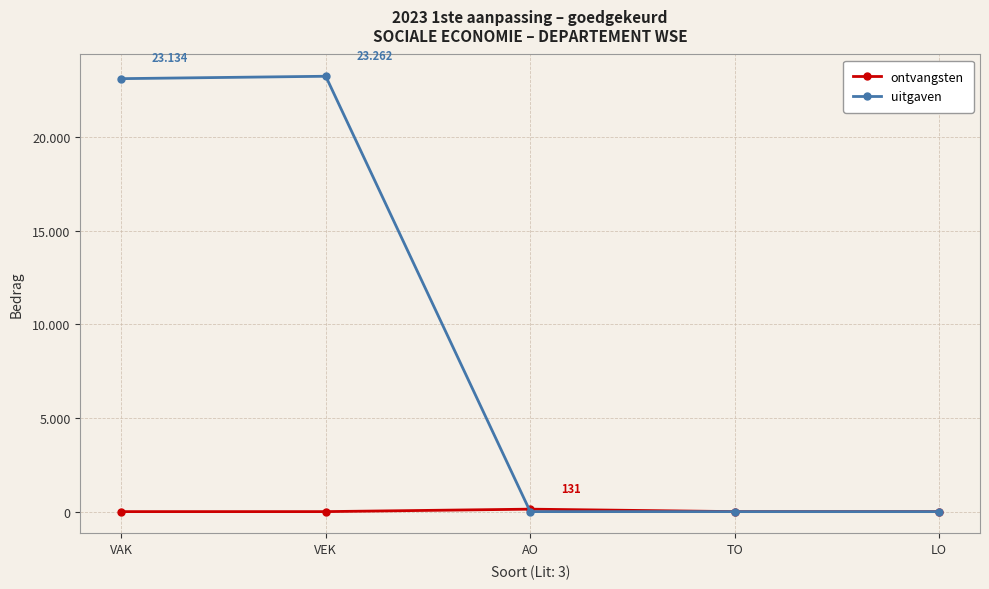

What is the label of the 3rd point from the left?

AO